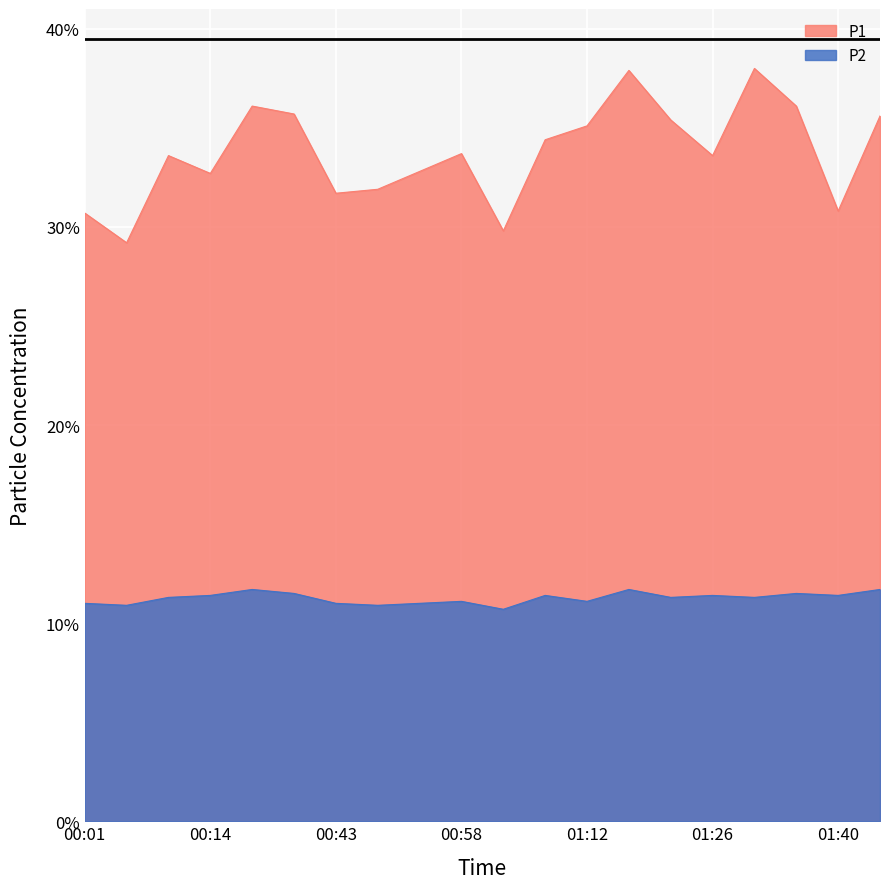

True or false: P1 has a value of 23.2 at 01:45.

False